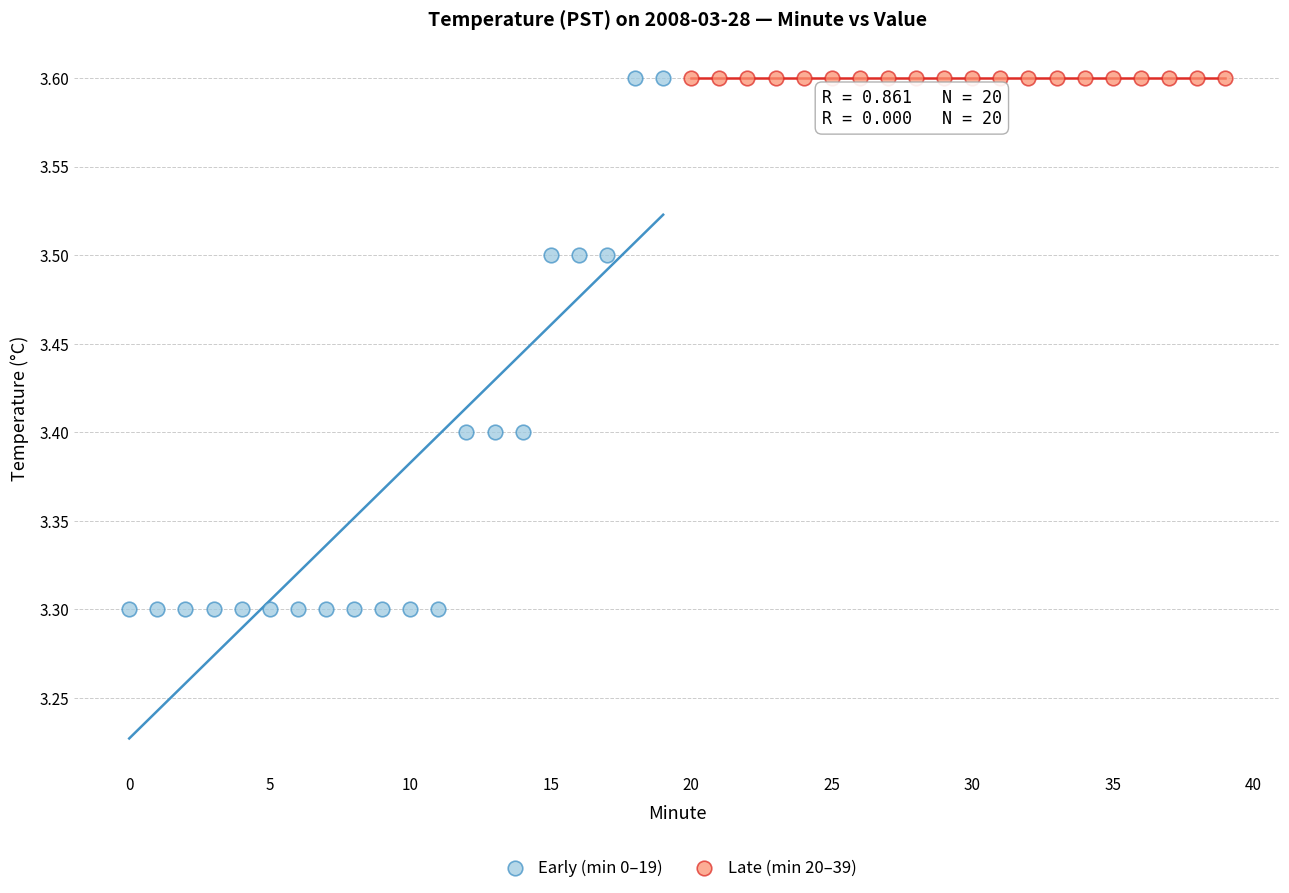

Which series reaches the minimum Y coordinate?

Early (min 0–19)